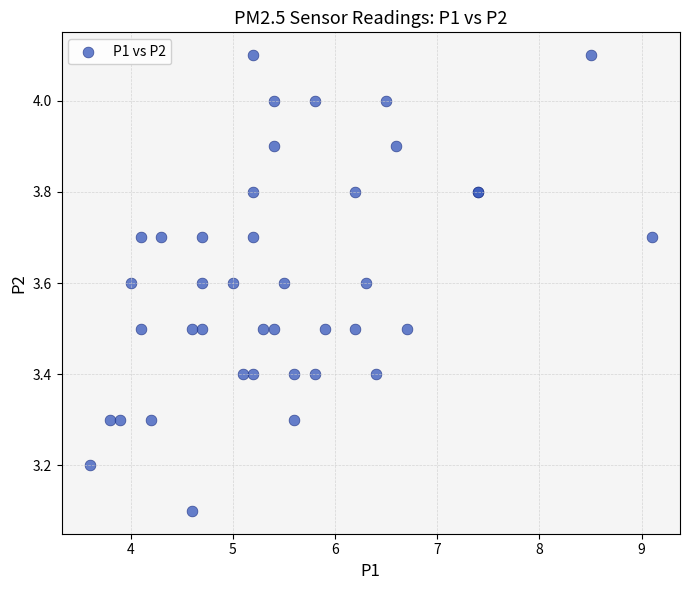

What Y value in the scatter plot is closest to 3?

3.1